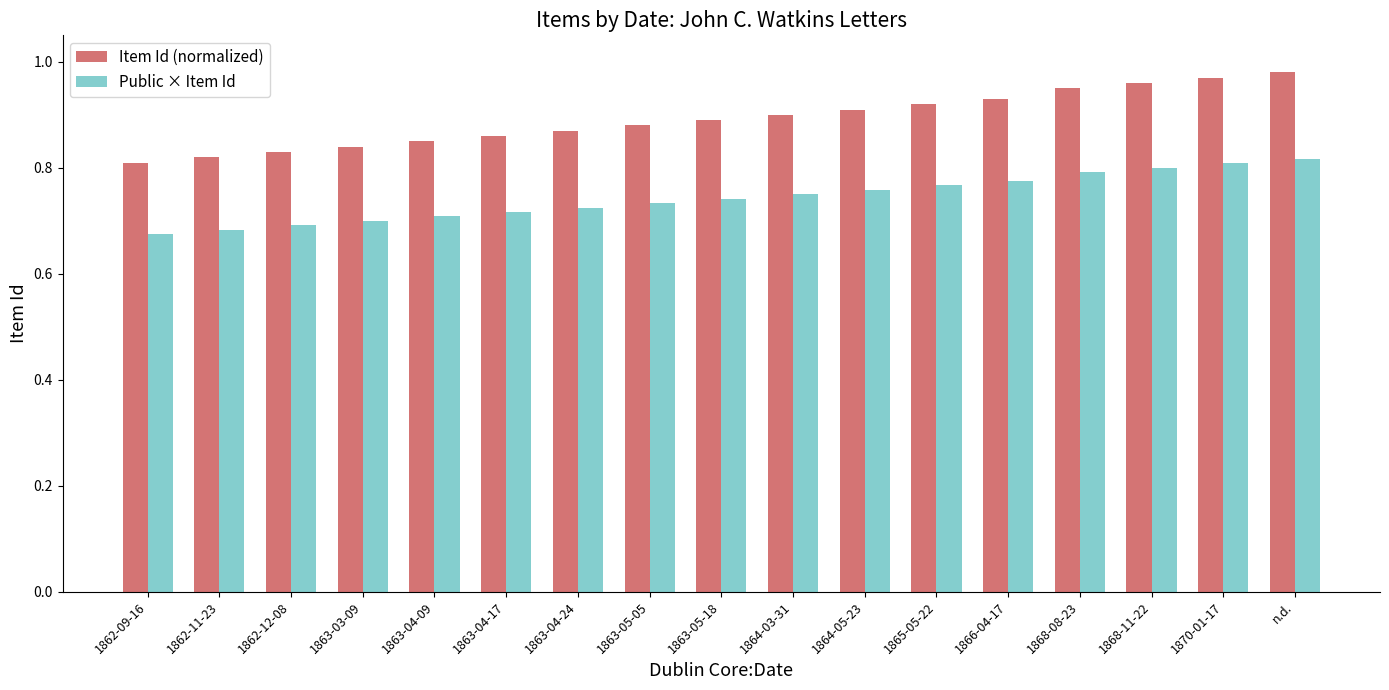

What is the total value across all series at 1863-04-24?

1.6